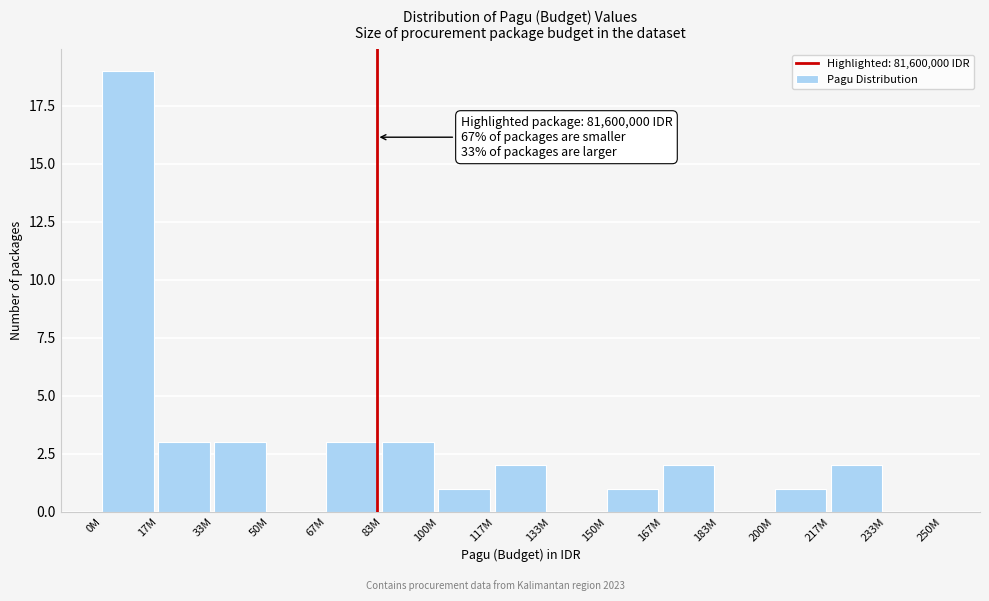

Reading right to left, what are all the values shown in this chart?

233M=0	217M=2	200M=1	183M=0	167M=2	150M=1	133M=0	117M=2	100M=1	83M=3	67M=3	50M=0	33M=3	17M=3	0M=19